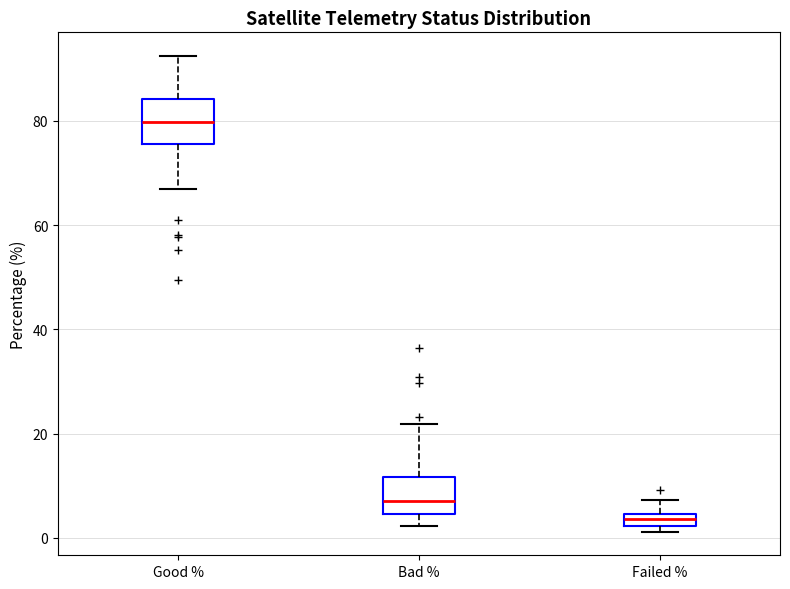

Which box's median line is the lowest?

Failed %